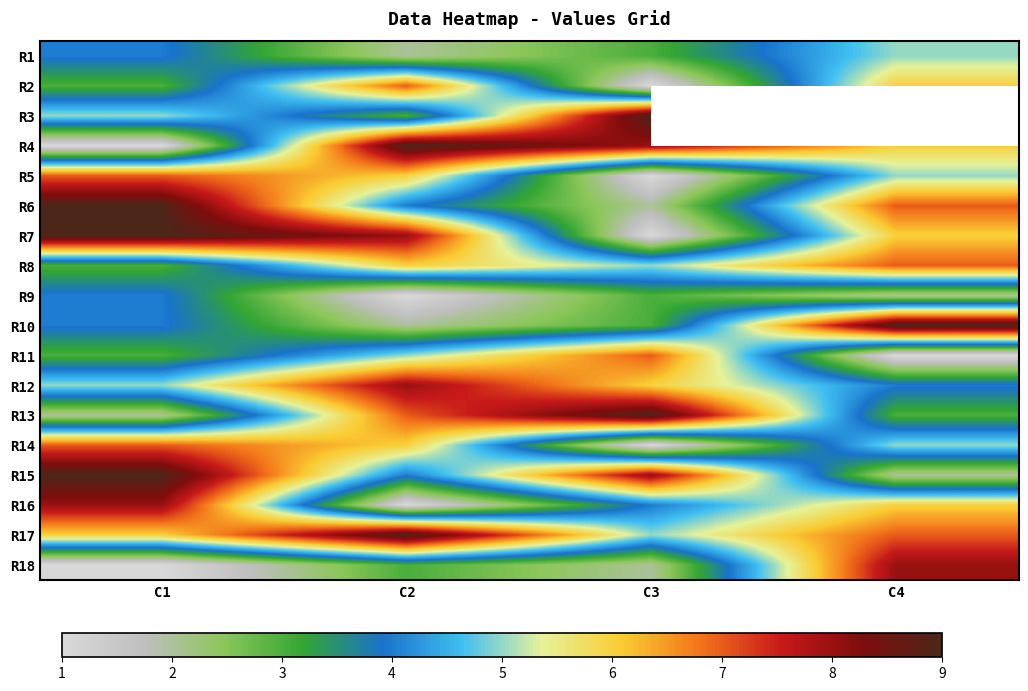

Which has a higher value, C2 or C3?

C3